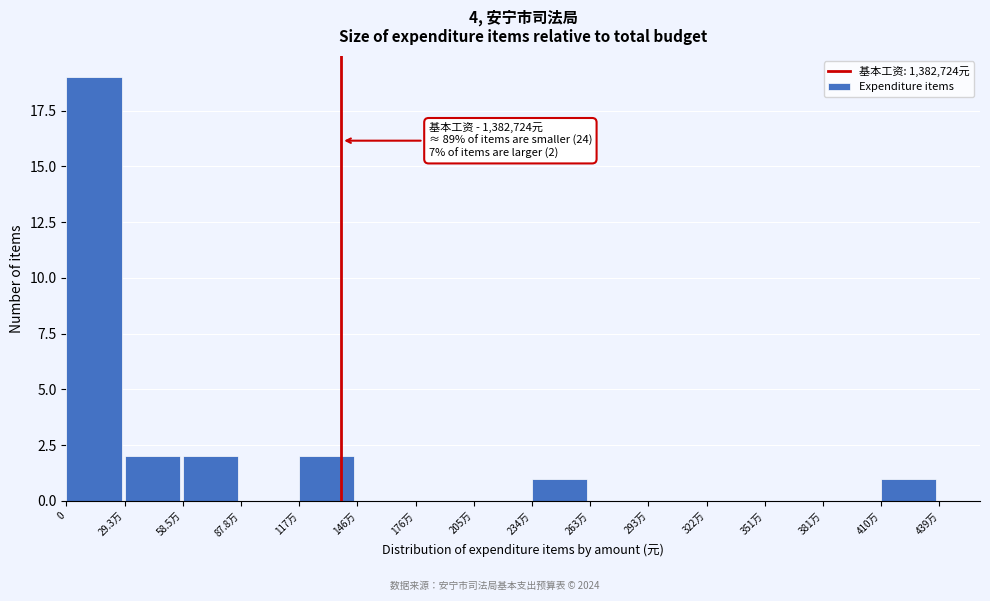

Reading left to right, transcribe all the data shown in this chart.

0=19	29.3万=2	58.5万=2	87.8万=0	117万=2	146万=0	176万=0	205万=0	234万=1	263万=0	293万=0	322万=0	351万=0	381万=0	410万=1